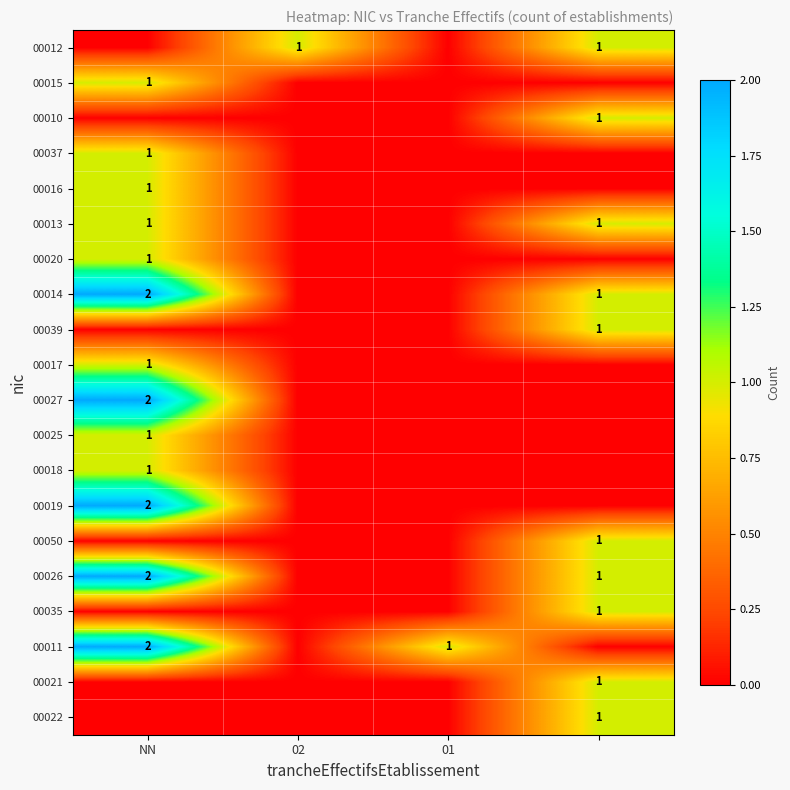

How many data points in 00035 are above 0?

1